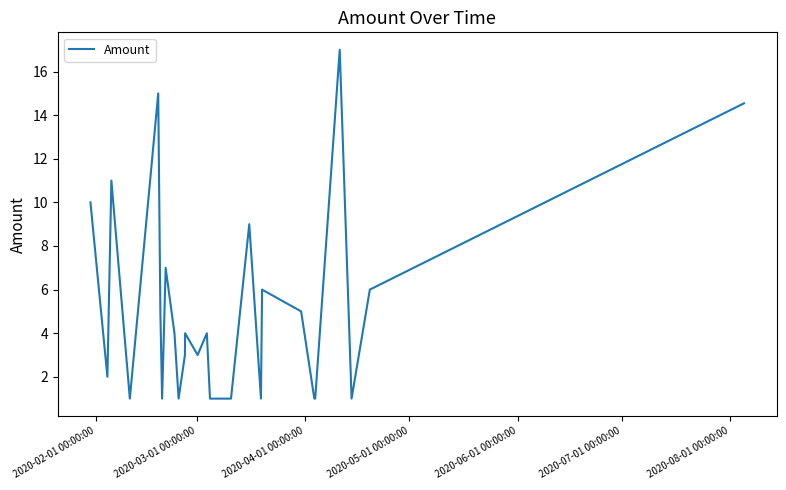

What is the maximum value shown in the chart?

17.0